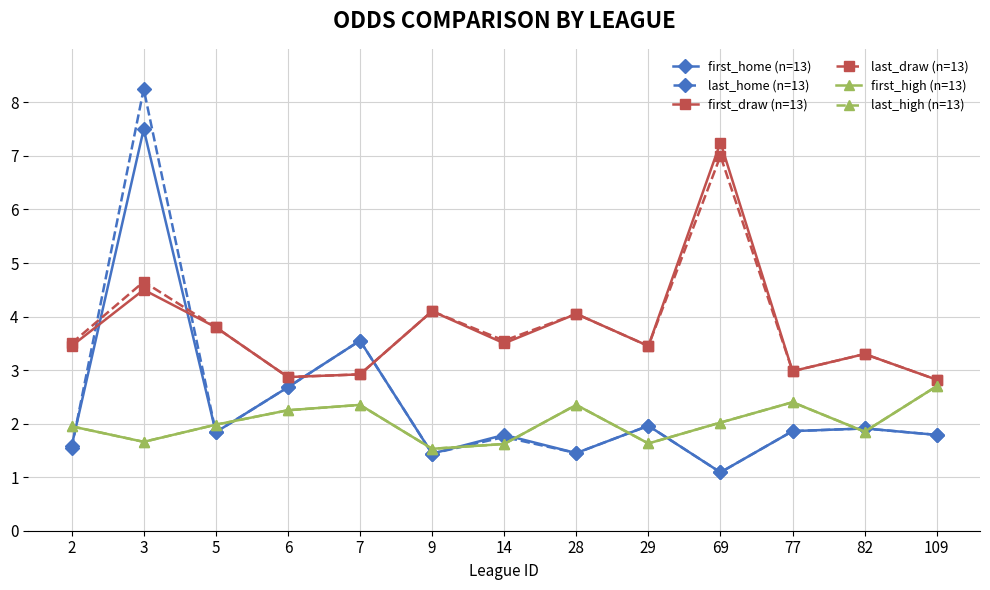

At which category is the sum across all series the highest?

3